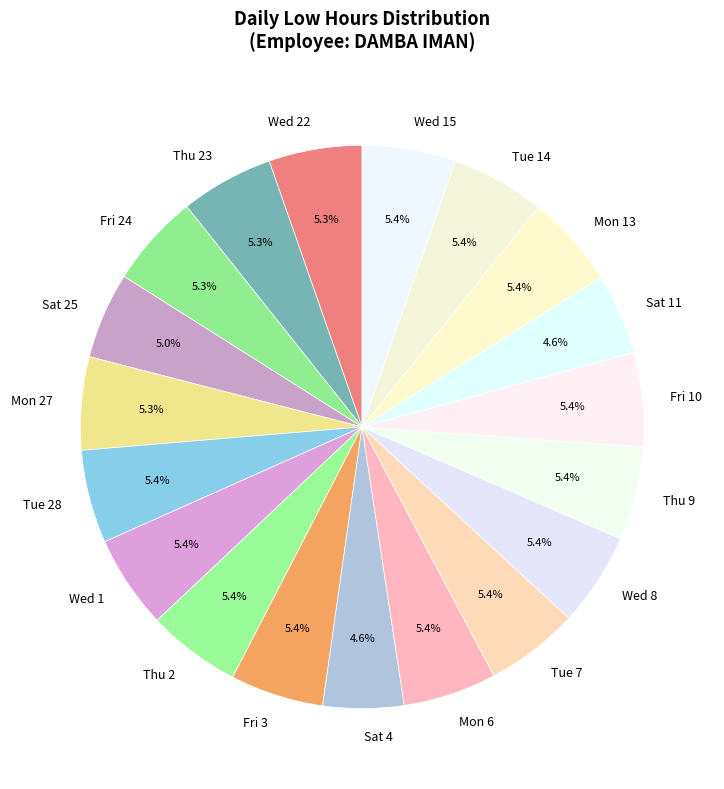

To the nearest percent, what is the difference between the largest and smallest slice percentages?

1%